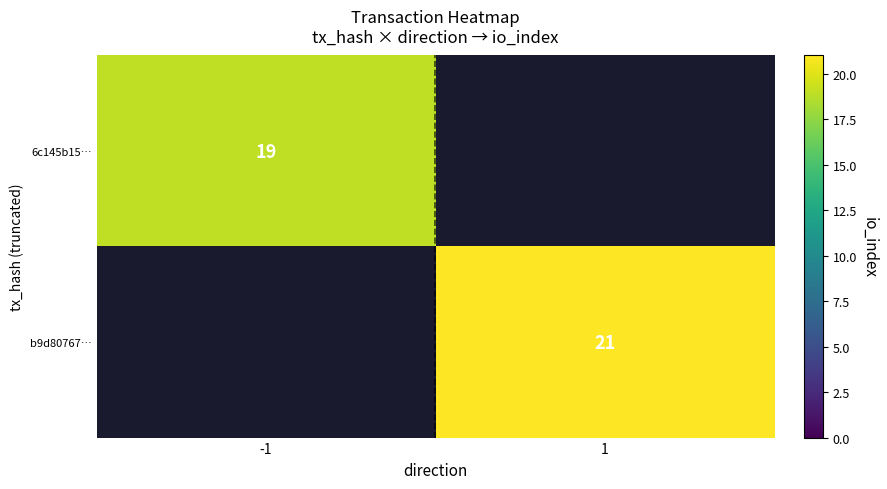

True or false: 6c145b15… has a value of 19 at -1.

True